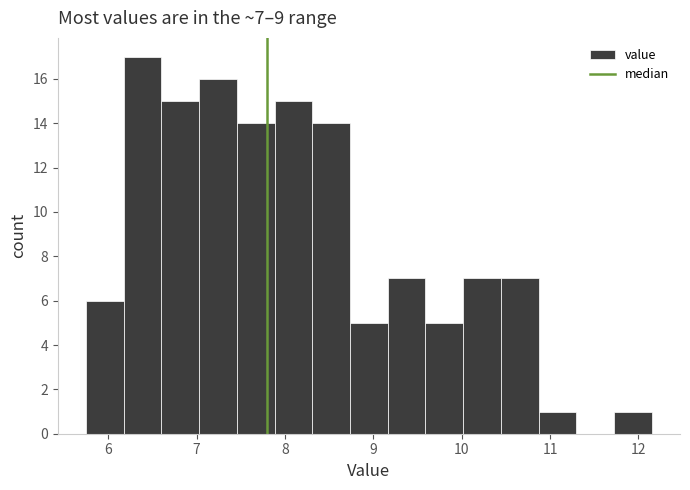

Which range on the x-axis has the tallest bar?

6.2 to 6.6